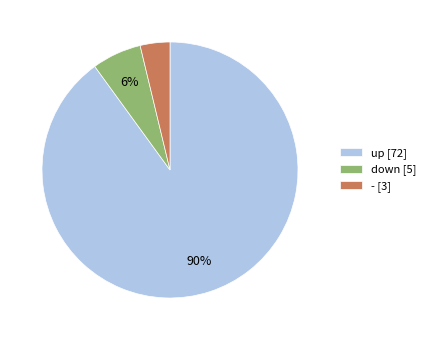

To the nearest percent, what portion does up represent?

90%